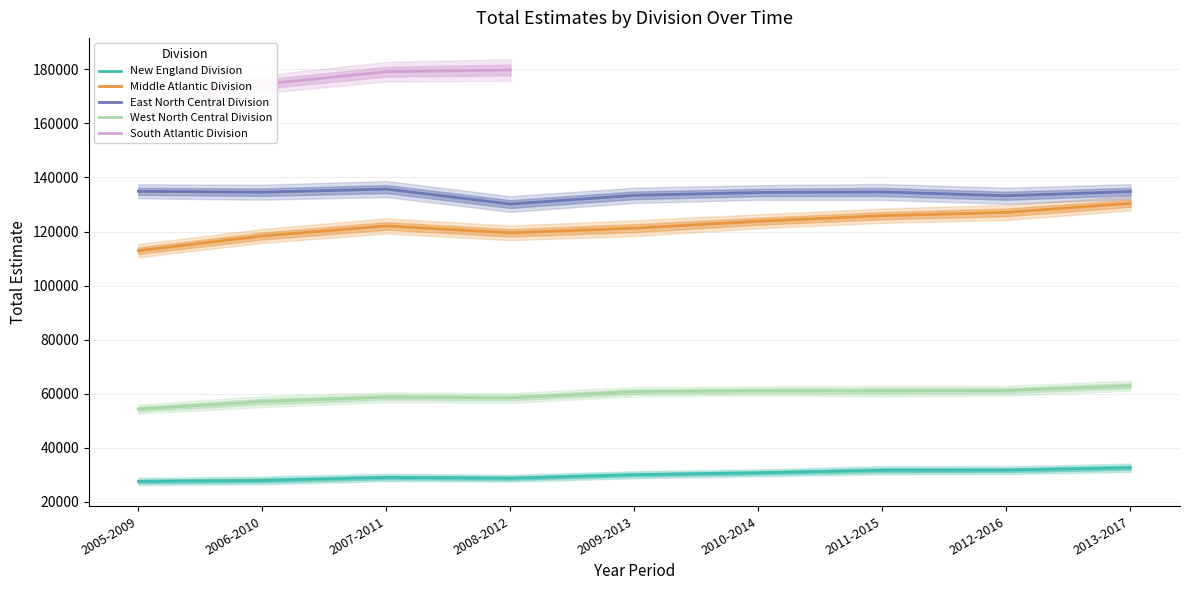

Is the value of East North Central Division at 2005-2009 greater than the value of Middle Atlantic Division at 2012-2016?

Yes